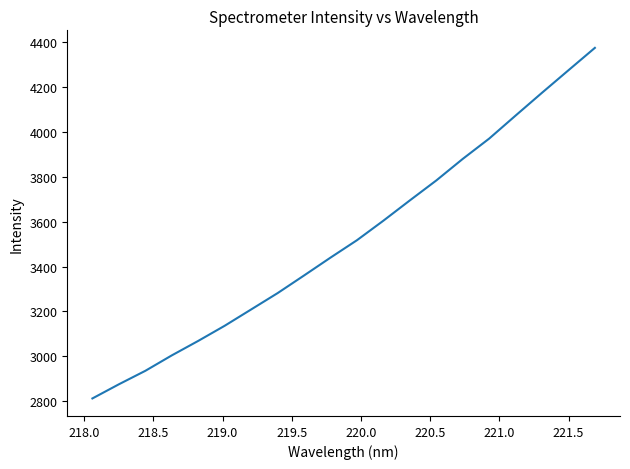

What is the greatest value displayed?

4373.9